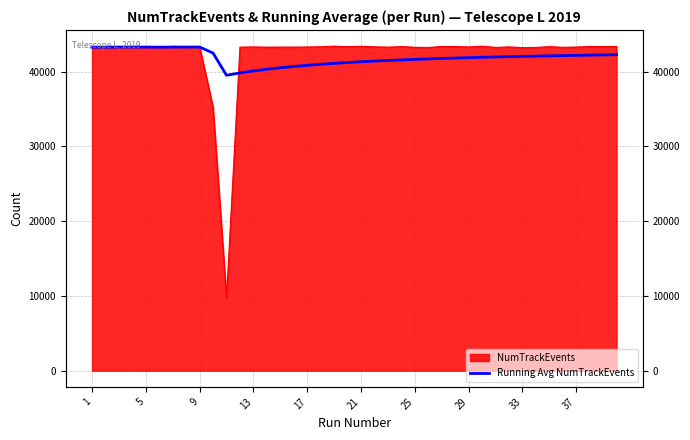

What is the label of the 1st point from the left?

1